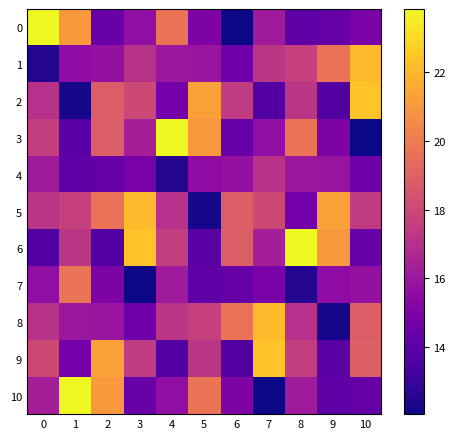

Reading right to left, extract all data points from this chart.

0: 10=14.8	9=14.3	8=14.1	7=16.2	6=12.0	5=15.0	4=19.8	3=15.6	2=14.3	1=21.1	0=23.9
1: 10=22.1	9=19.7	8=17.7	7=17.2	6=14.5	5=15.9	4=16.0	3=17.1	2=15.7	1=15.5	0=12.5
2: 10=22.4	9=13.7	8=17.2	7=13.7	6=17.5	5=21.3	4=14.7	3=18.1	2=18.8	1=12.2	0=17.0
3: 10=12.0	9=15.0	8=19.8	7=15.6	6=14.3	5=21.1	4=23.9	3=16.3	2=18.9	1=13.9	0=17.6
4: 10=14.5	9=15.9	8=16.0	7=17.1	6=15.7	5=15.5	4=12.5	3=14.8	2=14.3	1=14.1	0=16.2
5: 10=17.5	9=21.3	8=14.7	7=18.1	6=18.8	5=12.2	4=17.0	3=22.1	2=19.7	1=17.7	0=17.2
6: 10=14.3	9=21.1	8=23.9	7=16.3	6=18.9	5=13.9	4=17.6	3=22.4	2=13.7	1=17.2	0=13.7
7: 10=15.7	9=15.5	8=12.5	7=14.8	6=14.3	5=14.1	4=16.2	3=12.0	2=15.0	1=19.8	0=15.6
8: 10=18.8	9=12.2	8=17.0	7=22.1	6=19.7	5=17.7	4=17.2	3=14.5	2=15.9	1=16.0	0=17.1
9: 10=18.9	9=13.9	8=17.6	7=22.4	6=13.7	5=17.2	4=13.7	3=17.5	2=21.3	1=14.7	0=18.1
10: 10=14.3	9=14.1	8=16.2	7=12.0	6=15.0	5=19.8	4=15.6	3=14.3	2=21.1	1=23.9	0=16.3